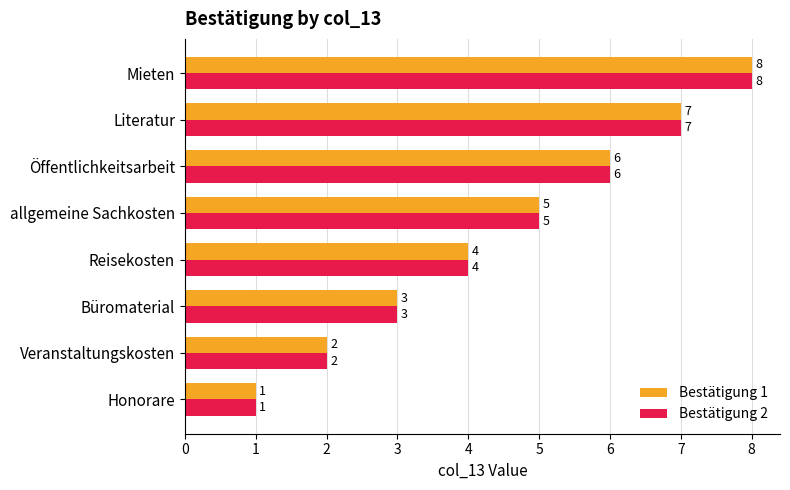

The Bestätigung 2 series shows 2 at Honorare. True or false?

False